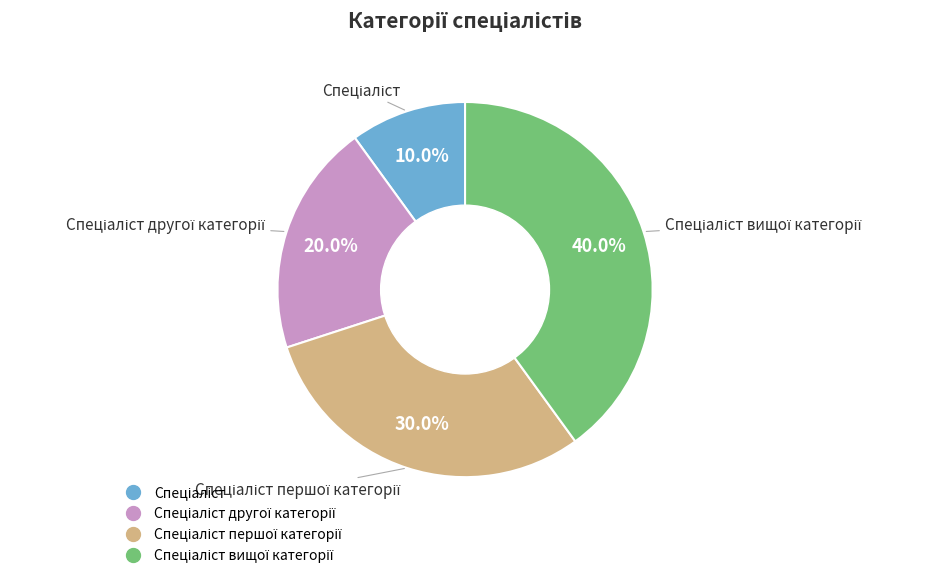

Does any single category account for the majority?

No